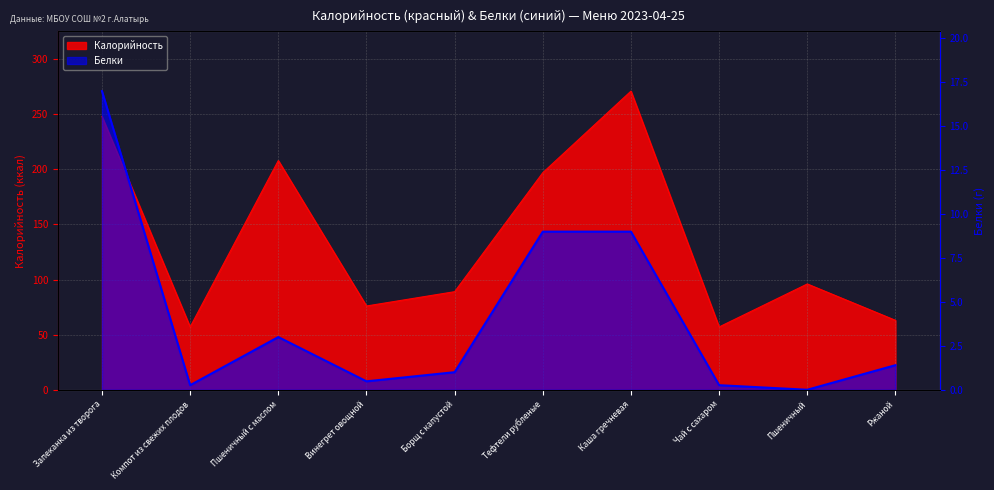

At how many categories does at least one series exceed 264?

1